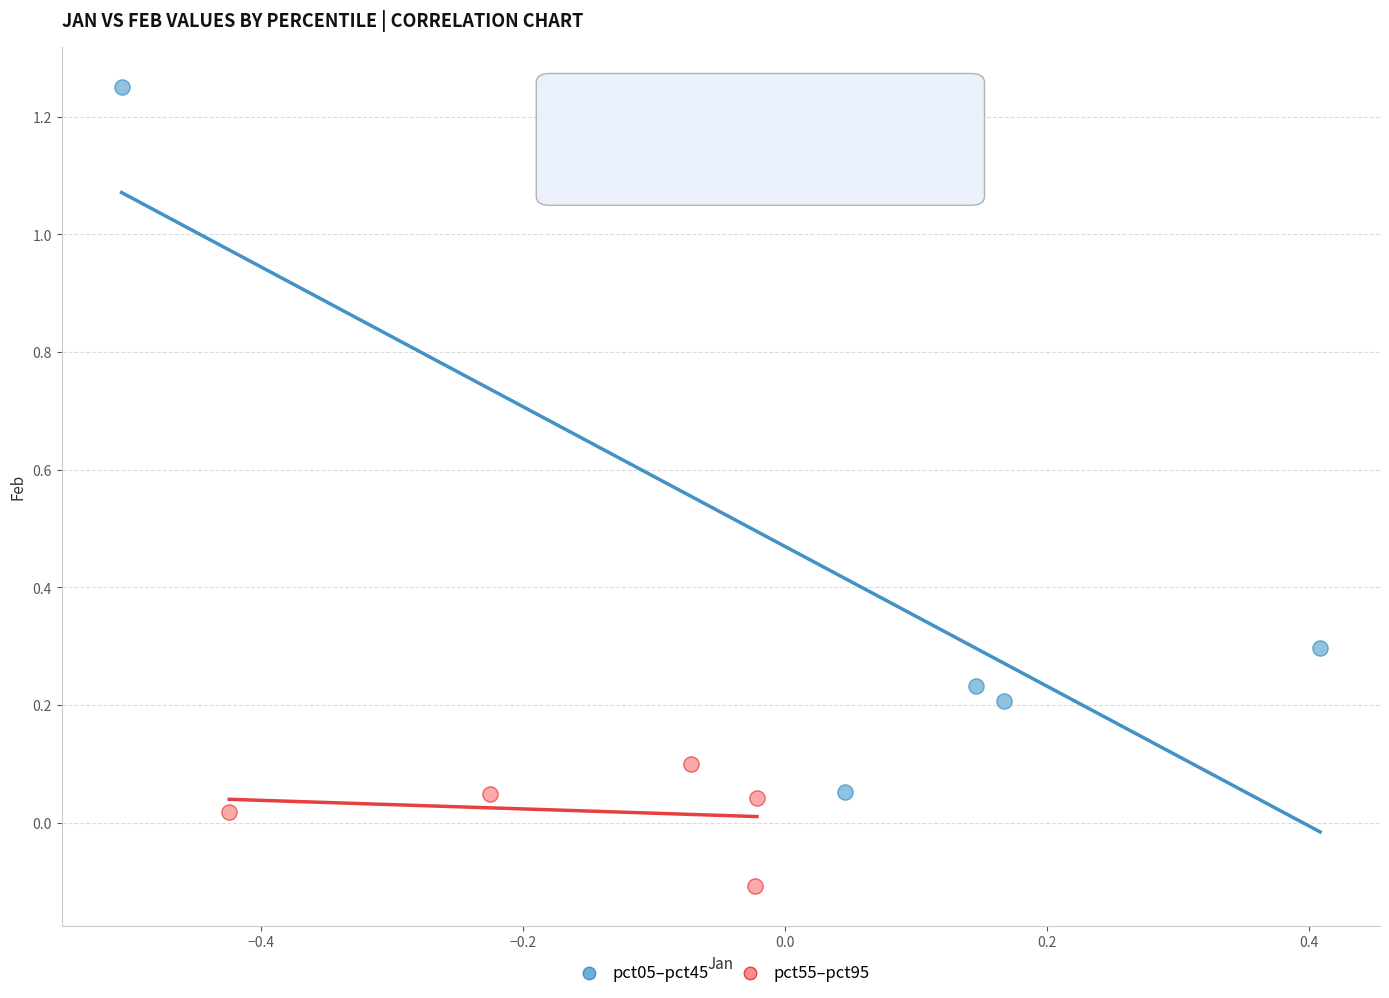

What are all the series names shown in the legend?

pct05–pct45, pct55–pct95